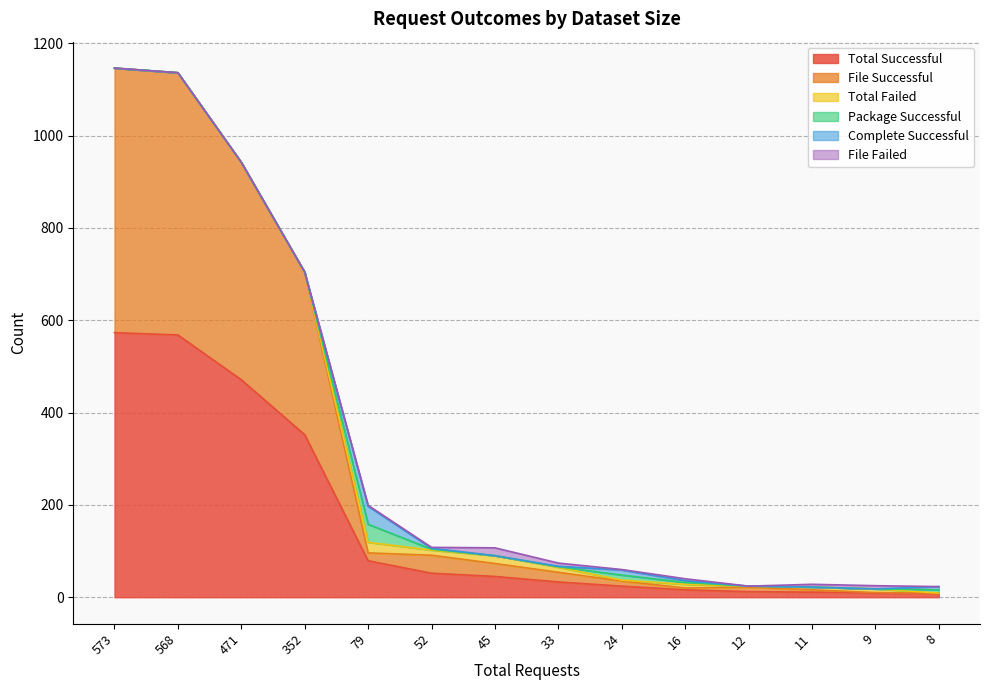

True or false: File Failed and Total Successful intersect in this chart.

False